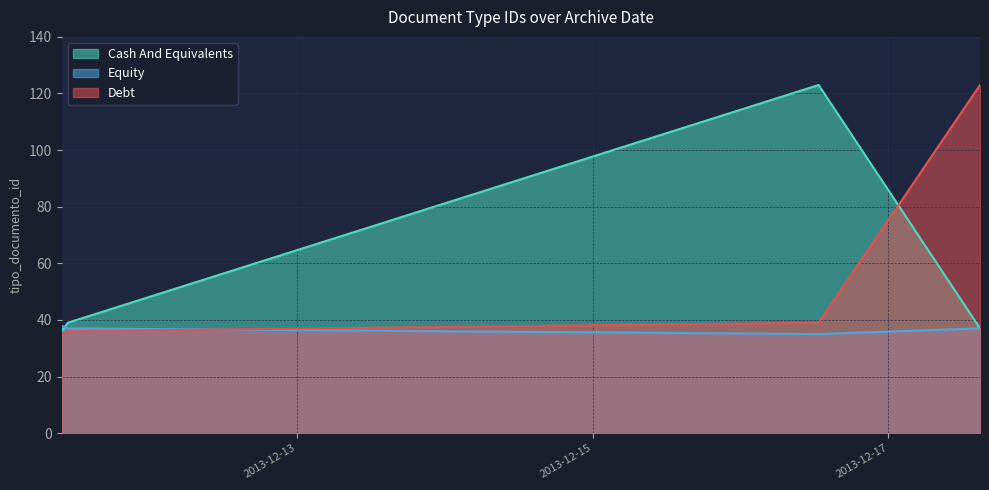

At 2013-12-11 09:49:14, list the series in order from smallest to largest.

Debt, Equity, Cash And Equivalents